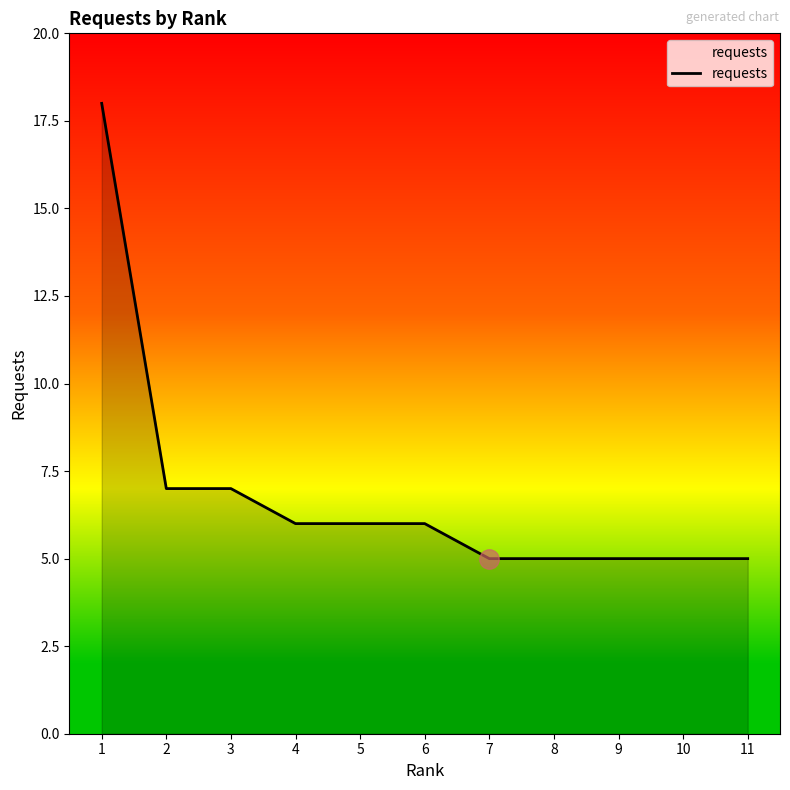

At which label does the data first exceed 6?

1